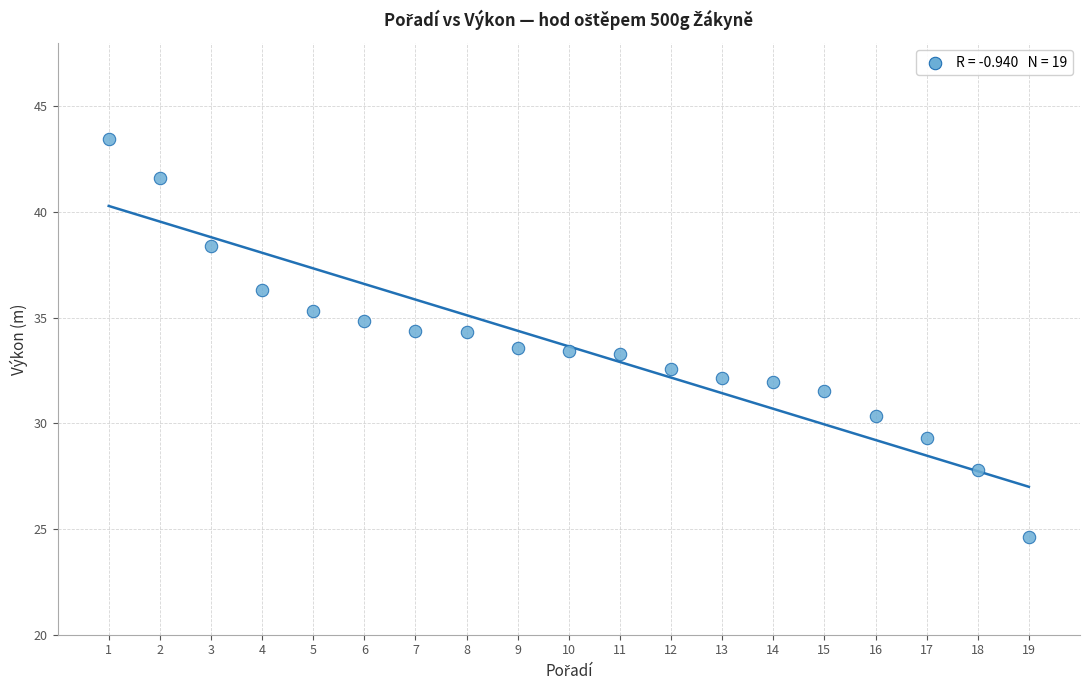

What is the range of Y values (max minus min)?

18.8